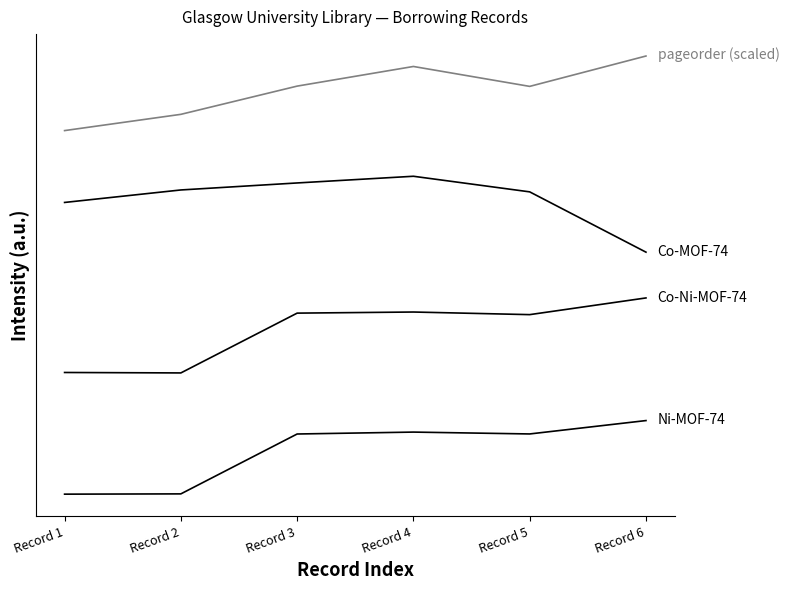

Reading left to right, what are all the values shown in this chart?

Ni-MOF-74: 5.3	6.2	202.9	209.2	203.1	247.1
Co-Ni-MOF-74: 405.1	403.6	600.1	603.7	595.1	650.0
Co-MOF-74: 963.7	1004.8	1027.8	1049.8	998.5	800.4
pageorder (scaled): 1199.8	1253.2	1346.0	1410.5	1345.1	1444.9